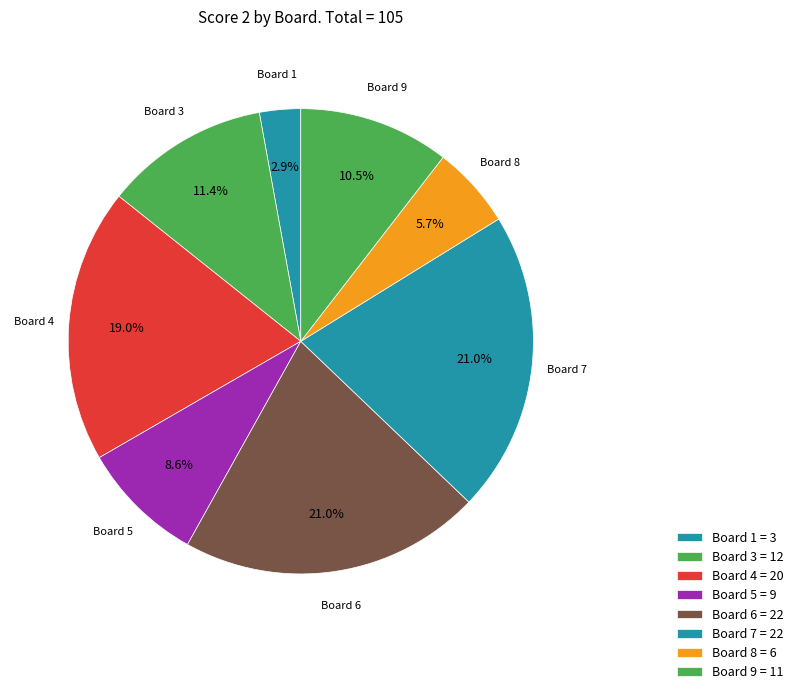

Count the number of slices in the pie.

8